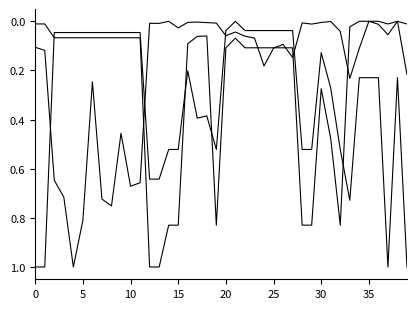

How many lines are shown in the chart?

3